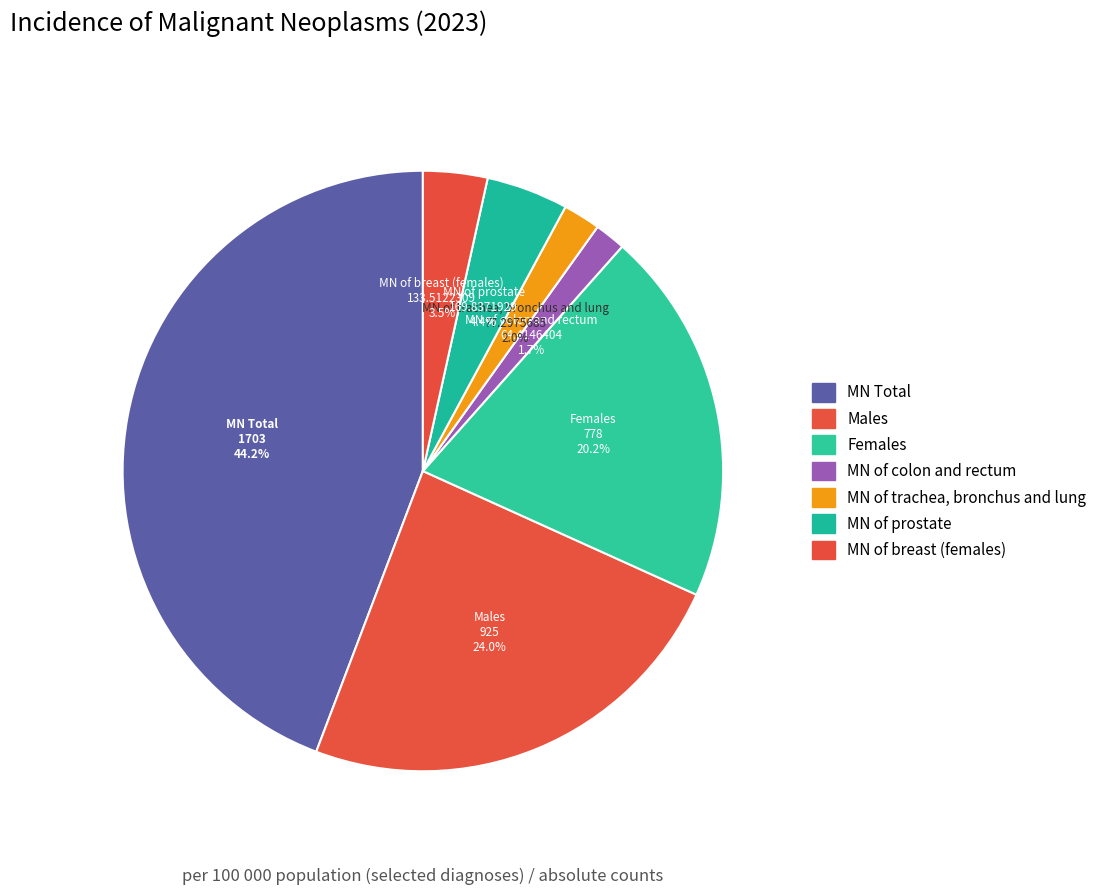

Count the number of slices in the pie.

7